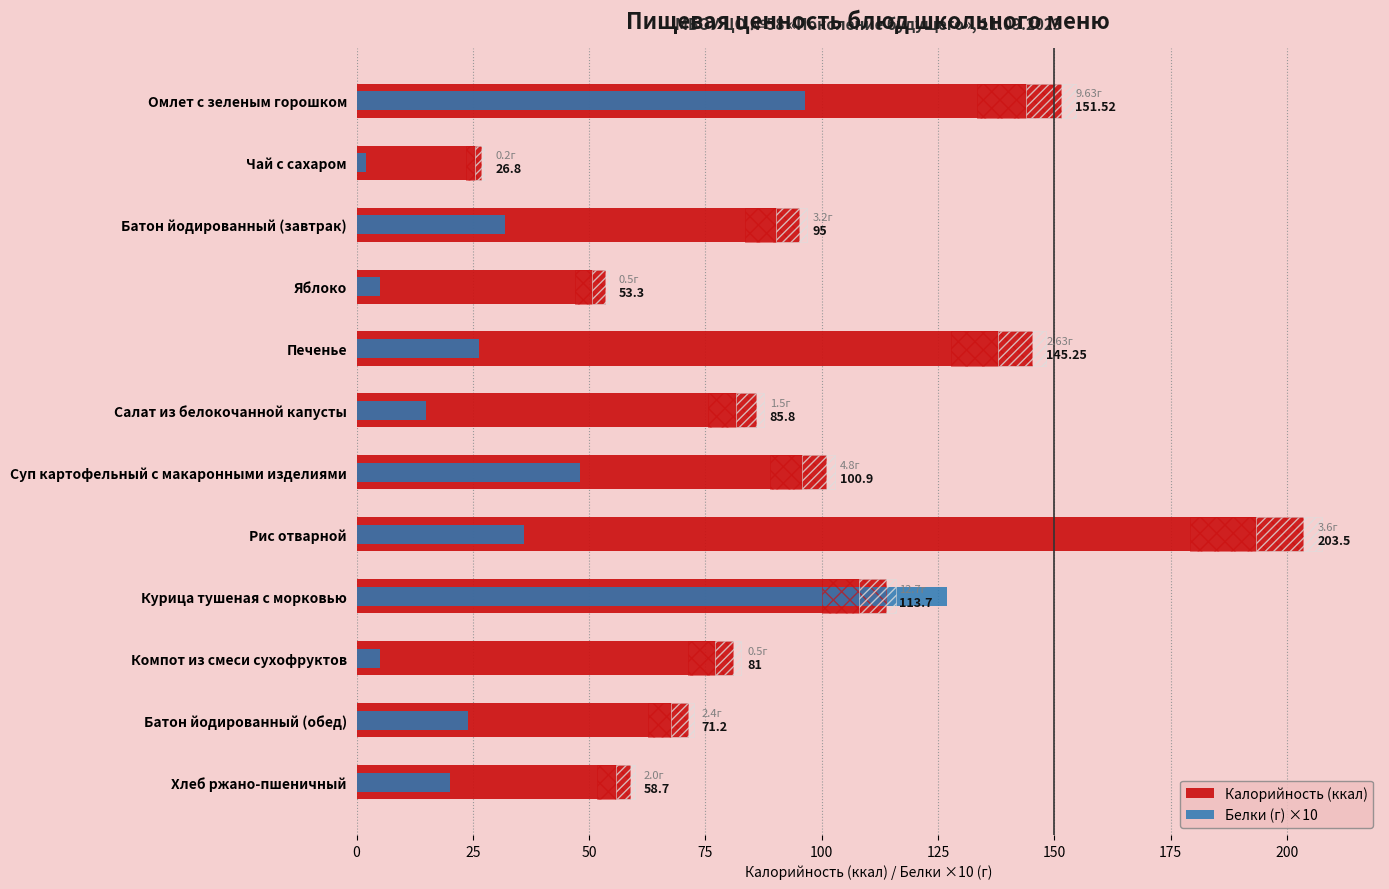

Reading left to right, extract all data points from this chart.

Калорийность (ккал): 151.5	26.8	95.0	53.3	145.2	85.8	100.9	203.5	113.7	81.0	71.2	58.7
Белки (г) ×10: 96.3	2.0	32.0	5.0	26.3	15.0	48.0	36.0	127.0	5.0	24.0	20.0